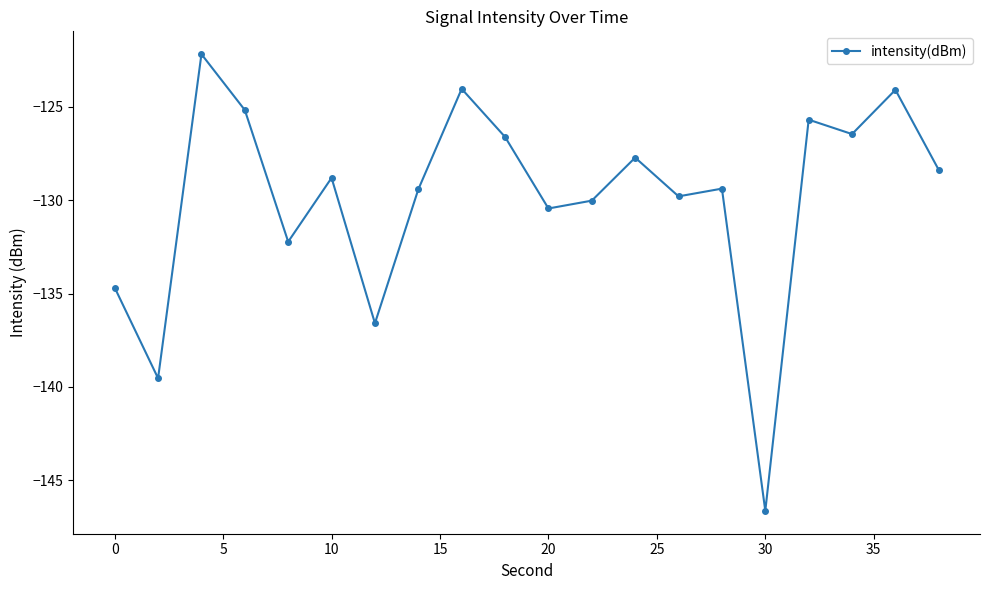

What is the value of the 17th point from the left?

-125.7